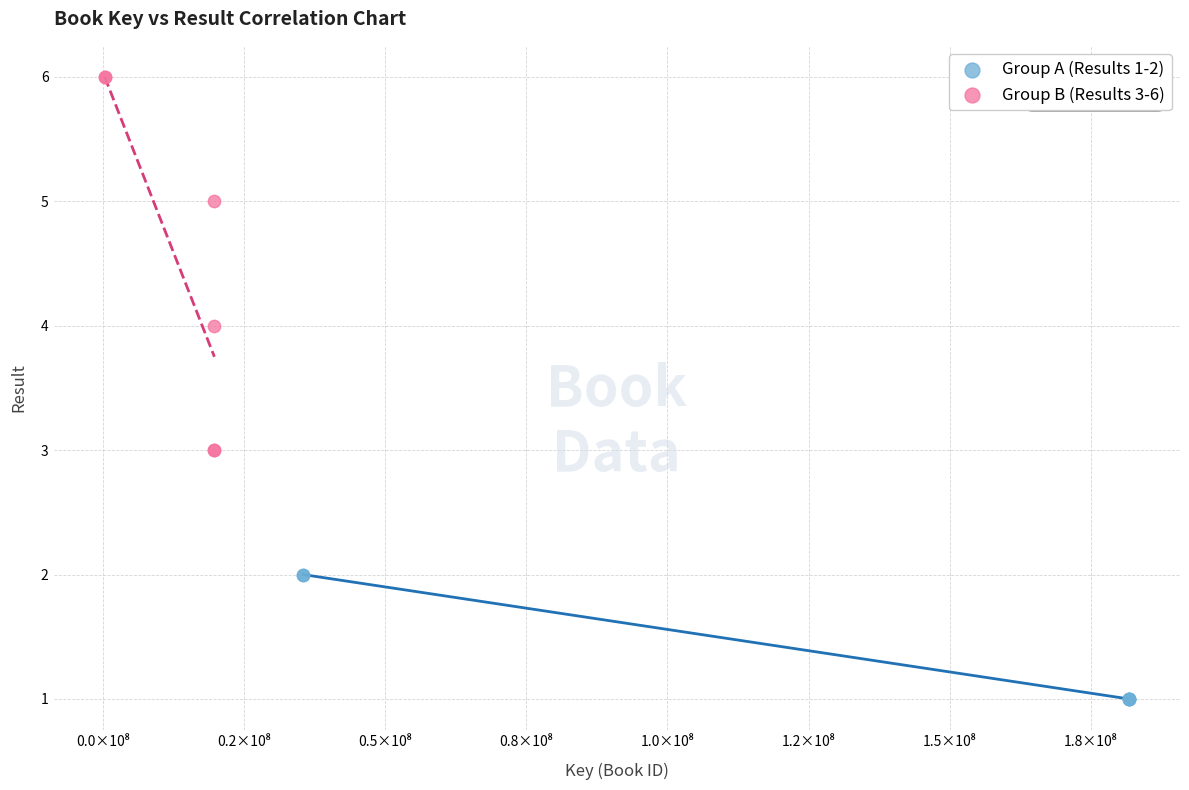

Which series reaches the minimum Y coordinate?

Group A (Results 1-2)